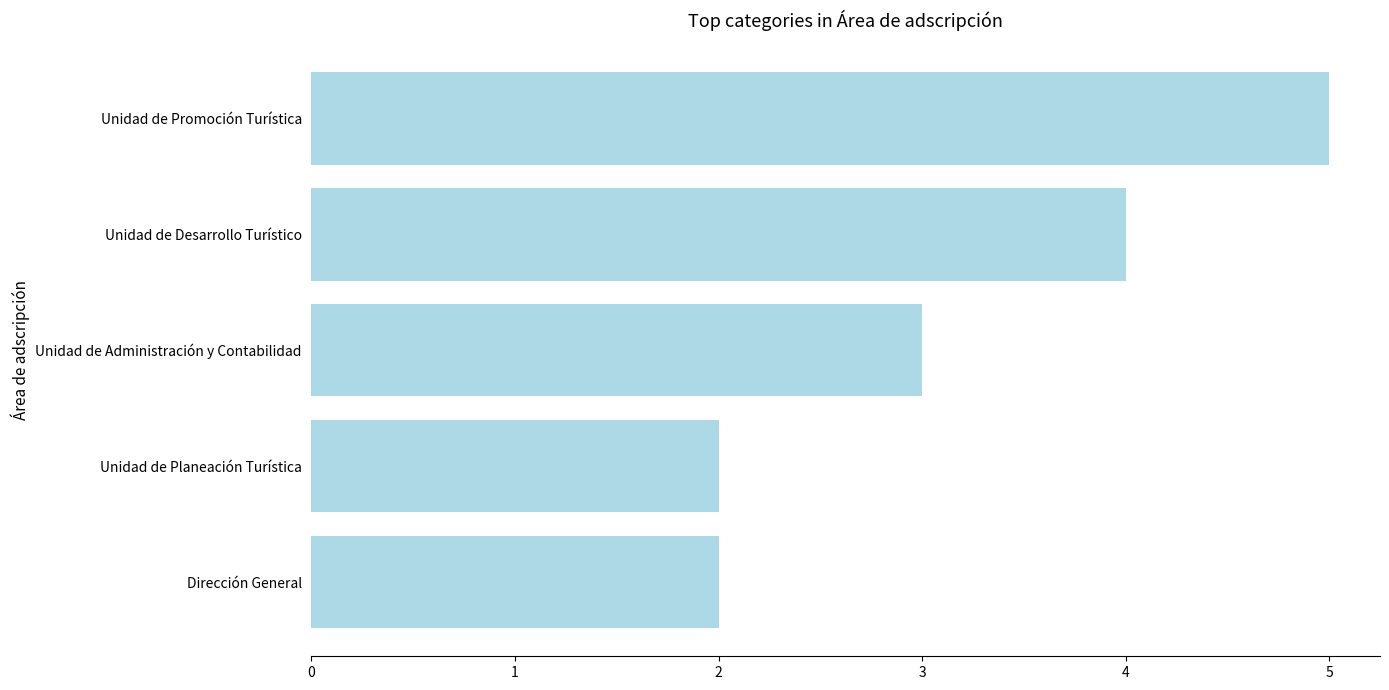

Reading bottom to top, list all the values displayed in this chart.

Dirección General=2	Unidad de Planeación Turística=2	Unidad de Administración y Contabilidad=3	Unidad de Desarrollo Turístico=4	Unidad de Promoción Turística=5